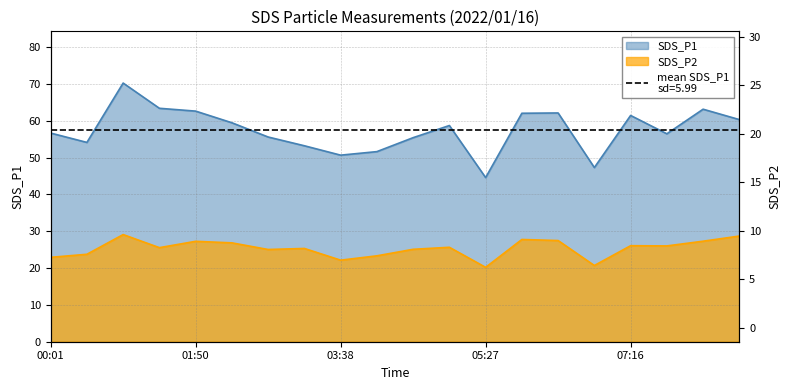

How many values in the SDS_P1 series are below 58?

10